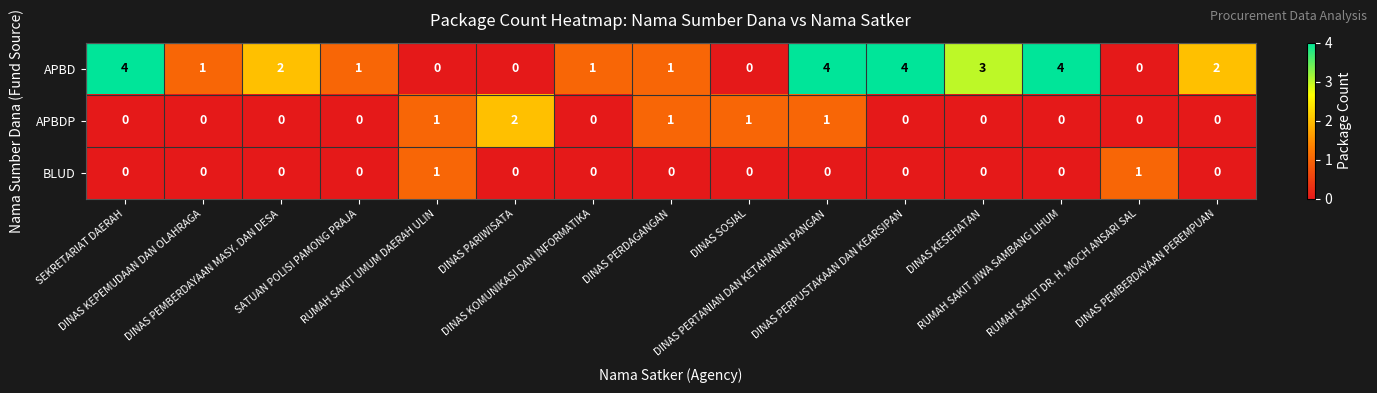

What is the total value across all series at DINAS KOMUNIKASI DAN INFORMATIKA?

1